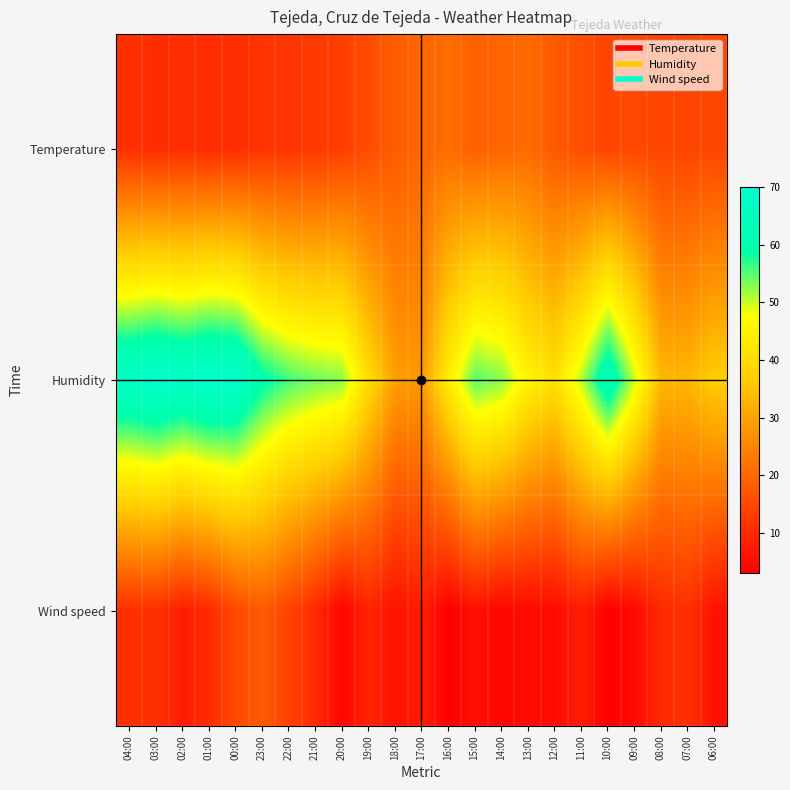

Reading left to right, what are all the values shown in this chart?

Temperature: 04:00=11.0	03:00=10.3	02:00=10.6	01:00=10.5	00:00=10.6	23:00=11.6	22:00=11.9	21:00=12.3	20:00=13.4	19:00=15.7	18:00=18.2	17:00=19.8	16:00=21.0	15:00=18.9	14:00=19.8	13:00=20.6	12:00=17.7	11:00=15.9	10:00=14.5	09:00=14.9	08:00=14.4	07:00=14.6	06:00=14.6
Humidity: 04:00=68.0	03:00=70.0	02:00=68.0	01:00=70.0	00:00=69.0	23:00=60.0	22:00=56.0	21:00=54.0	20:00=53.0	19:00=40.0	18:00=29.0	17:00=28.0	16:00=44.0	15:00=55.0	14:00=53.0	13:00=45.0	12:00=41.0	11:00=51.0	10:00=64.0	09:00=50.0	08:00=33.0	07:00=33.0	06:00=37.0
Wind speed: 04:00=11.0	03:00=11.0	02:00=8.0	01:00=10.0	00:00=15.0	23:00=18.0	22:00=14.0	21:00=10.0	20:00=4.0	19:00=9.0	18:00=6.0	17:00=8.0	16:00=3.0	15:00=6.0	14:00=4.0	13:00=5.0	12:00=5.0	11:00=8.0	10:00=3.0	09:00=5.0	08:00=10.0	07:00=11.0	06:00=6.0